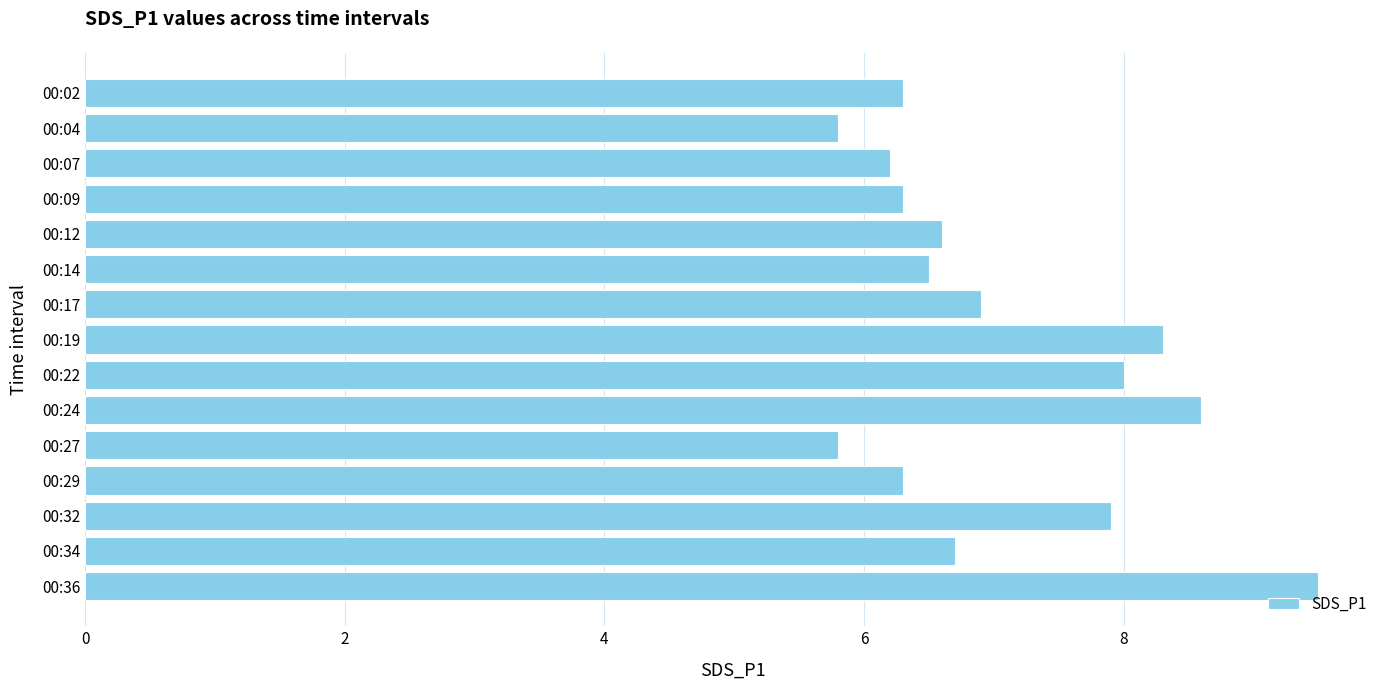

Where is the data nearest to the value 7?

00:17